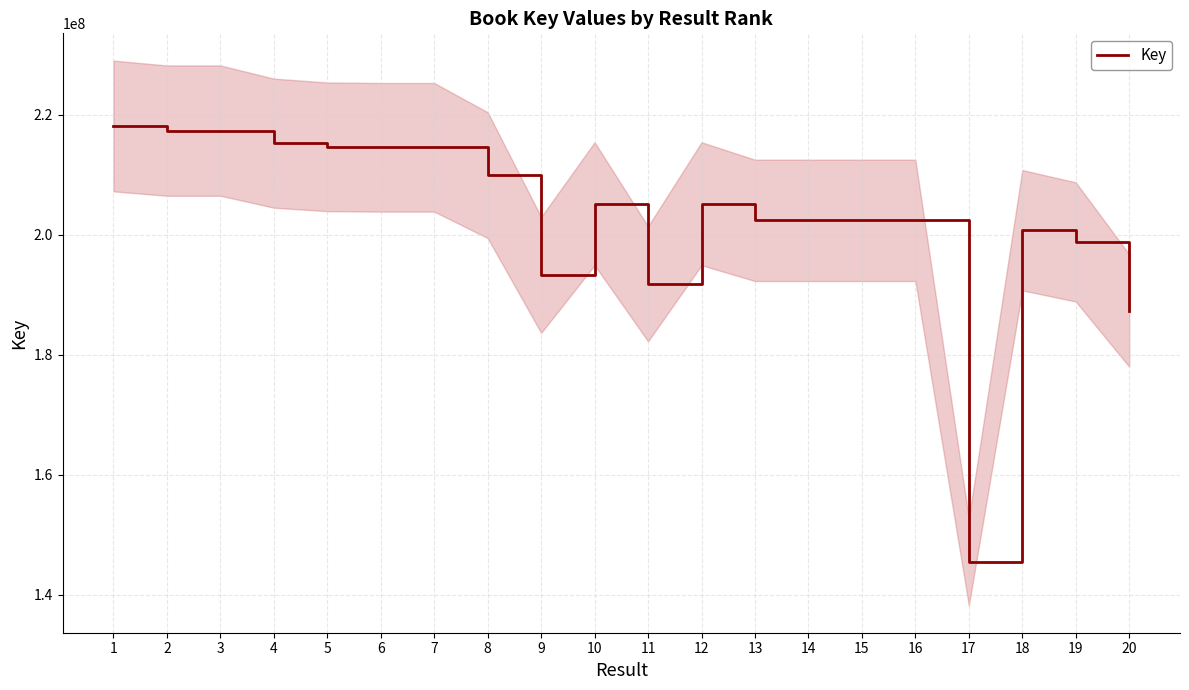

What is the ratio of the value at 14 to the value at 17?

1.4